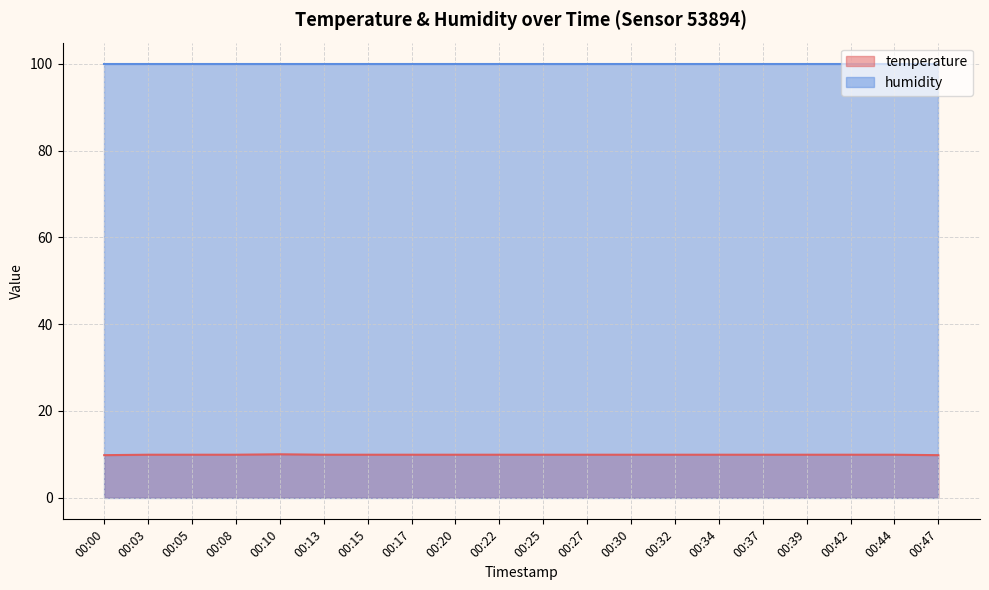

Where is the first local maximum?

00:10